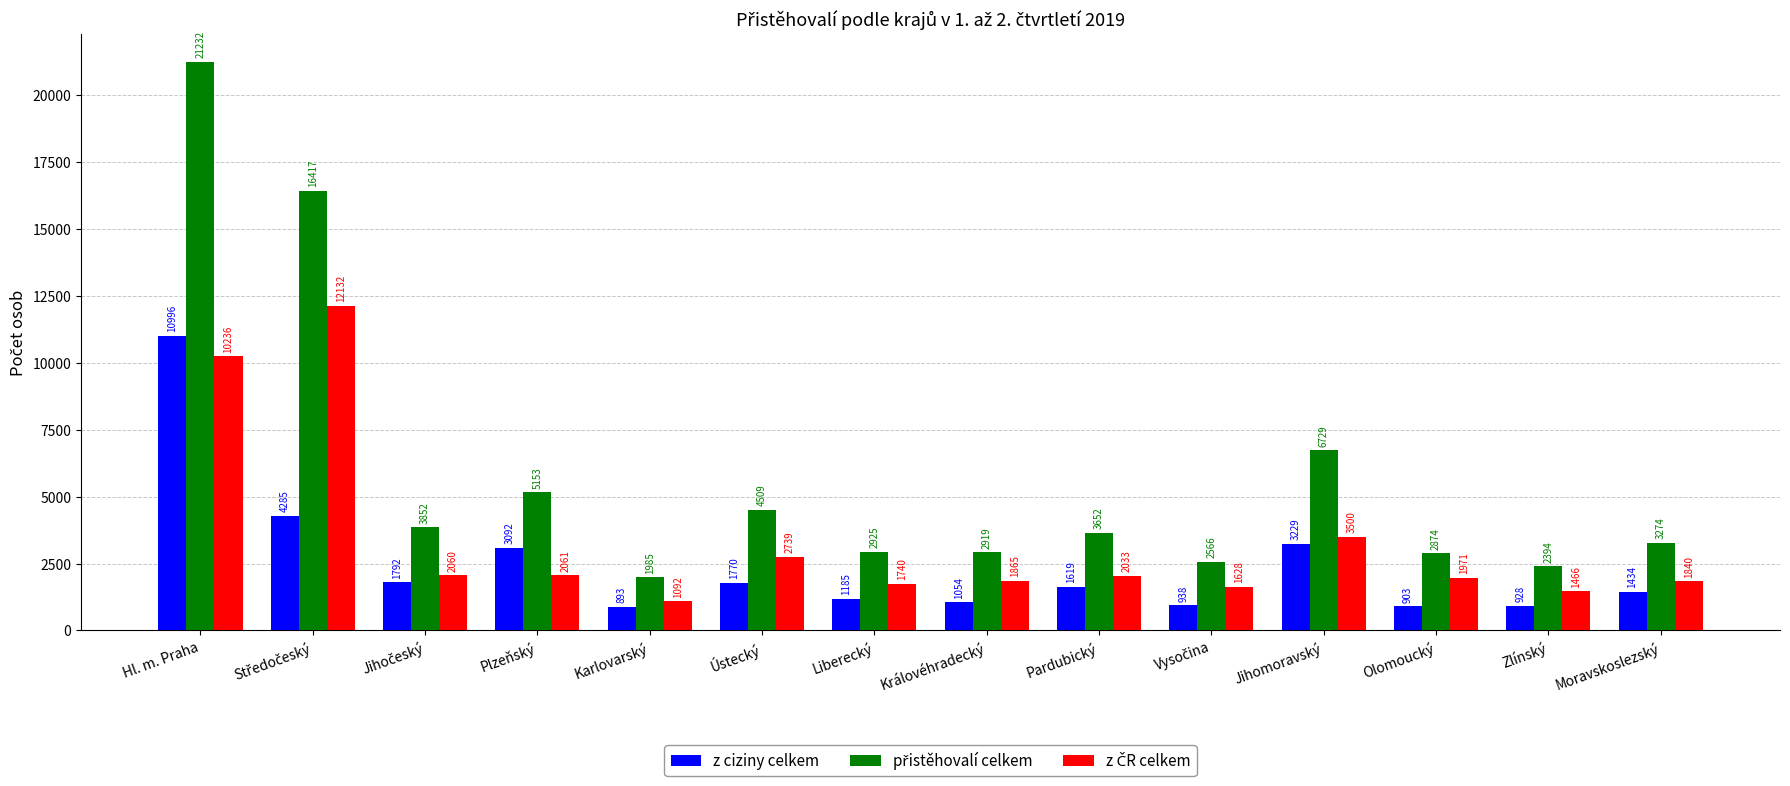

At which label does z ciziny celkem first exceed 1619?

Hl. m. Praha